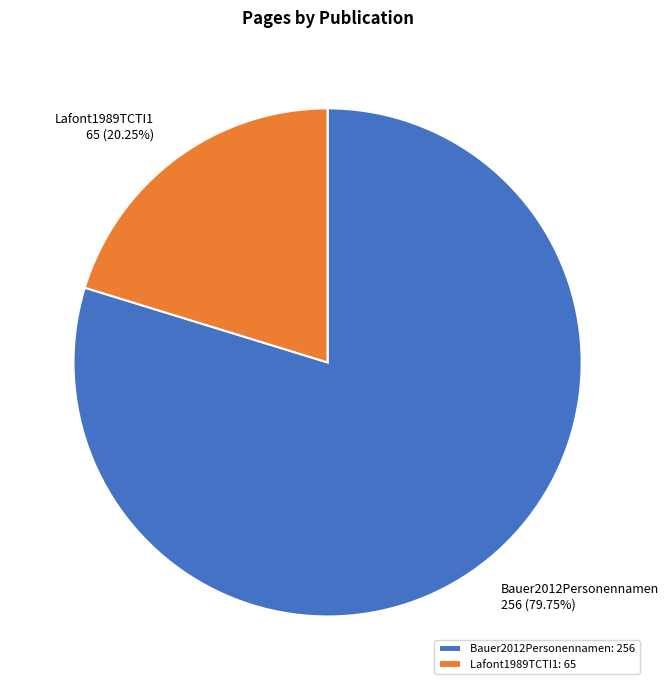

Which category has the smallest portion of the pie?

Lafont1989TCTI1